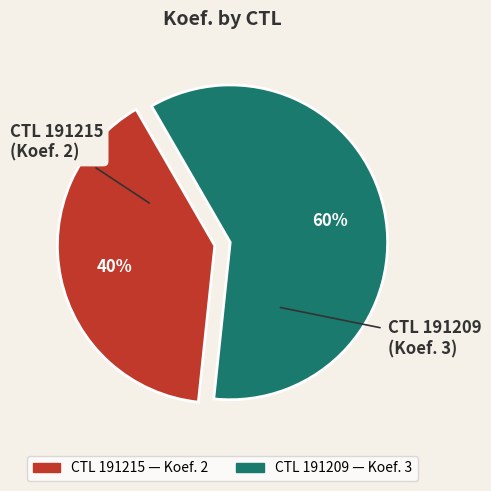

Which category has the biggest portion of the pie?

CTL 191209